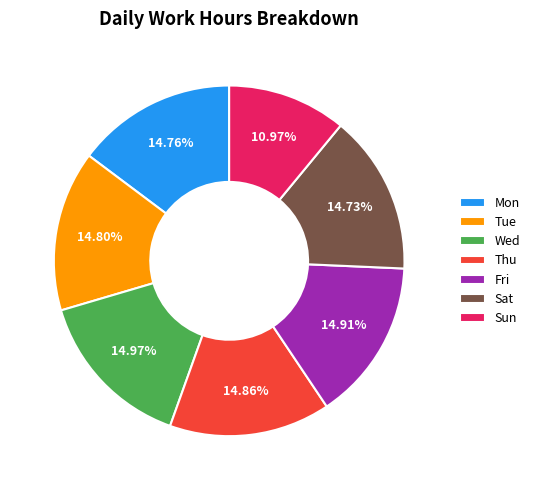

Does Sun account for over 50% of the chart?

No